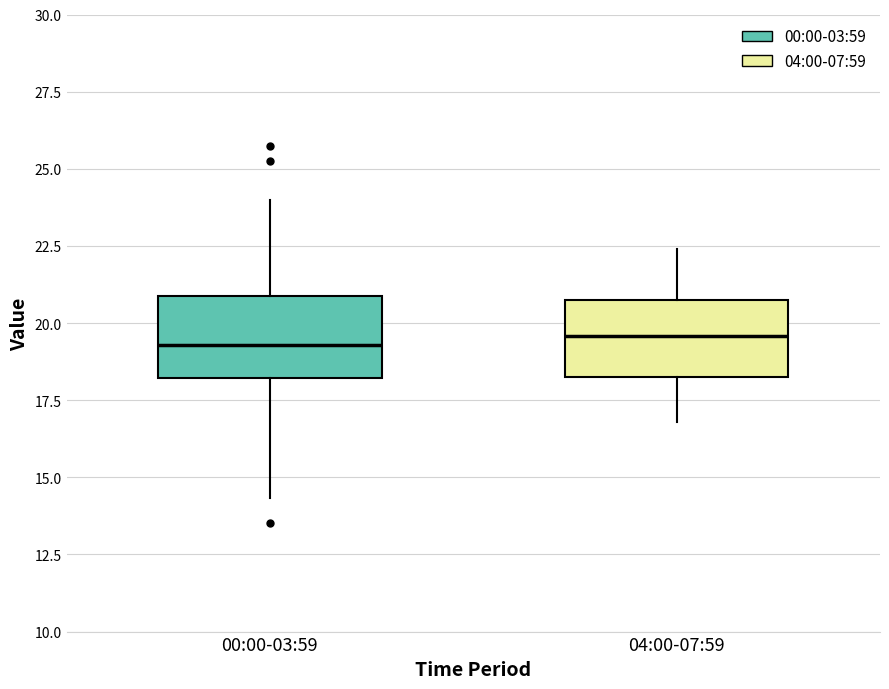

Reading left to right, read every box against the y-axis: the position of its median line, the range the box covers, and the ends of its whiskers. The values are not printed on the chart, so give them approximately, as read against the axis.

00:00-03:59: median 19.5, box 18.0 to 21.0, whiskers 14.5 to 24.0
04:00-07:59: median 19.5, box 18.5 to 21.0, whiskers 17.0 to 22.5